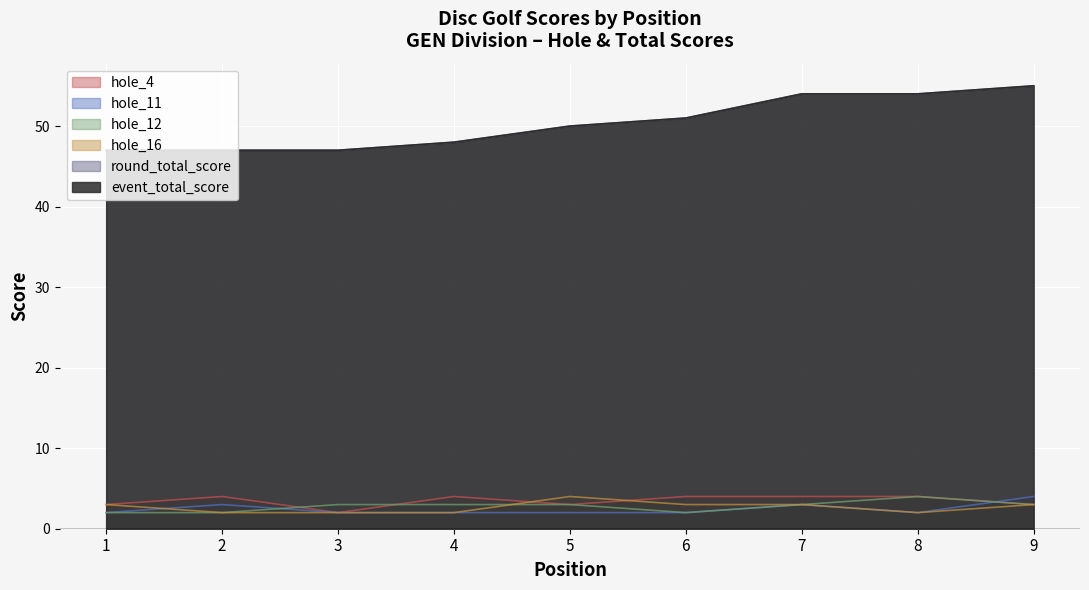

Which series has the largest total across all categories?

event_total_score